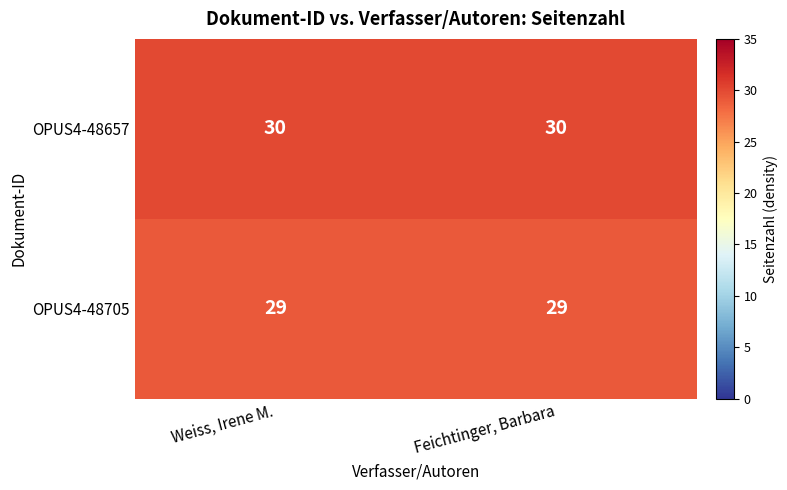

True or false: OPUS4-48705 has a value of 29 at Weiss, Irene M..

True